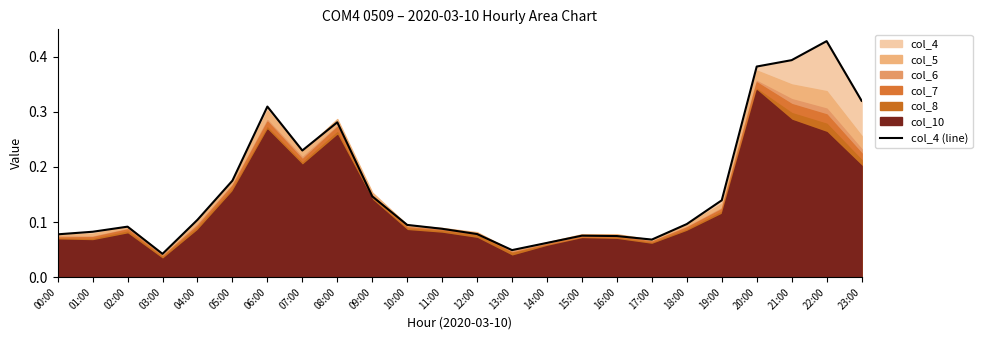

Does the chart display data point markers on the line(s)?

No